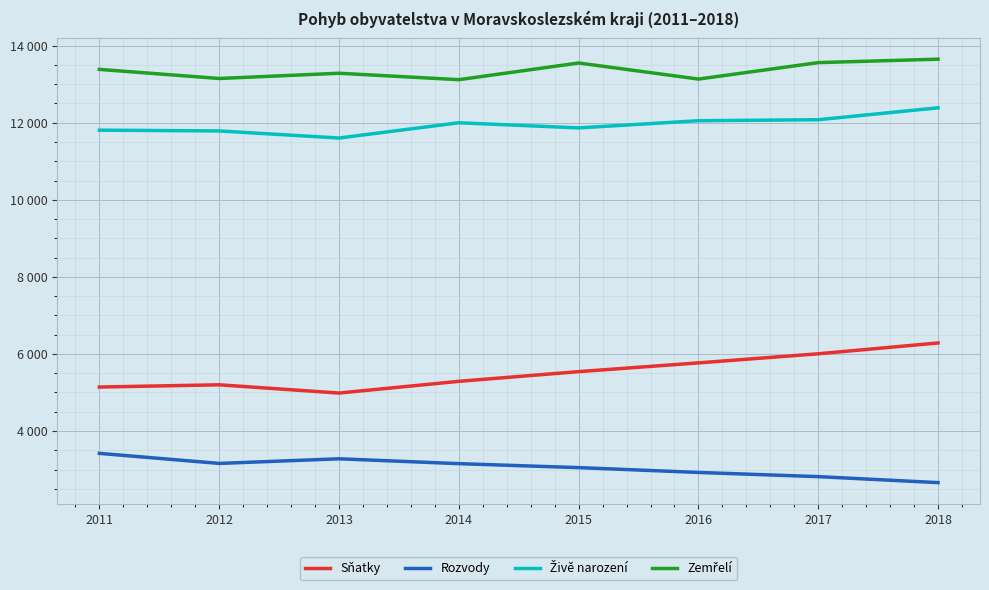

True or false: Živě narození and Rozvody intersect in this chart.

False